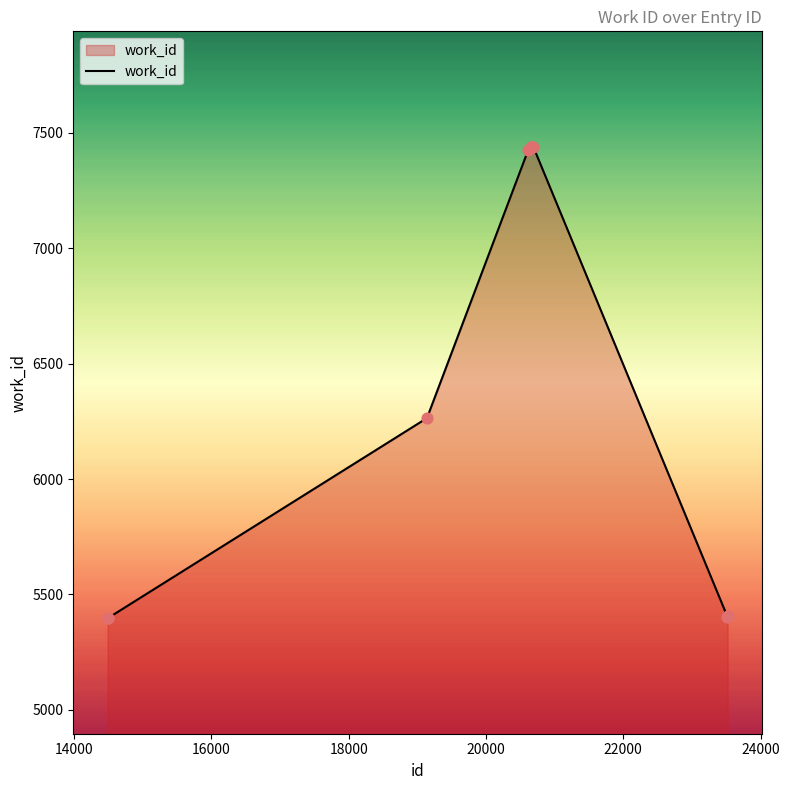

What is the minimum value shown in the chart?

5397